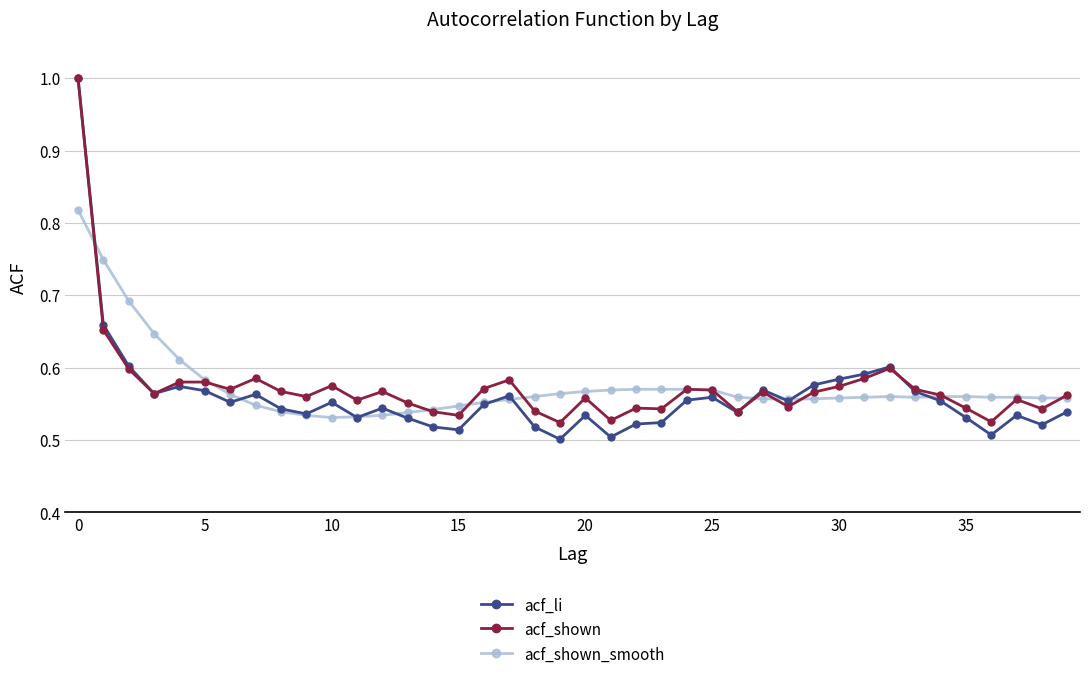

Which series has the largest range (max minus min)?

acf_li